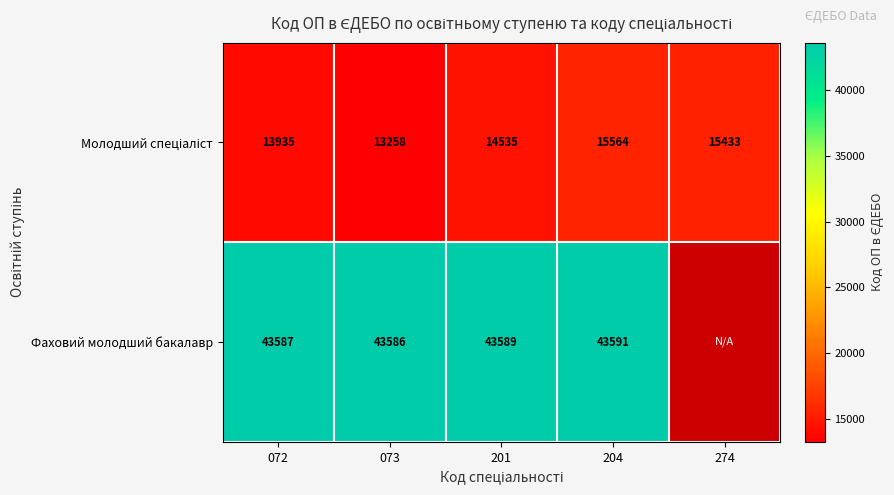

Between 072 and 204, which is larger?

204